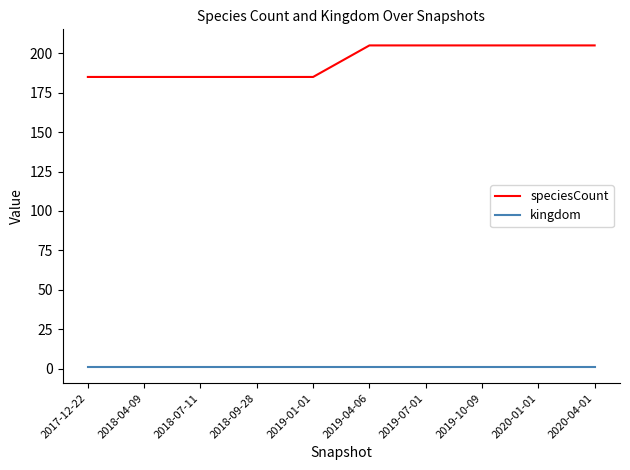

Reading right to left, transcribe all the data shown in this chart.

speciesCount: 2020-04-01=205	2020-01-01=205	2019-10-09=205	2019-07-01=205	2019-04-06=205	2019-01-01=185	2018-09-28=185	2018-07-11=185	2018-04-09=185	2017-12-22=185
kingdom: 2020-04-01=1	2020-01-01=1	2019-10-09=1	2019-07-01=1	2019-04-06=1	2019-01-01=1	2018-09-28=1	2018-07-11=1	2018-04-09=1	2017-12-22=1